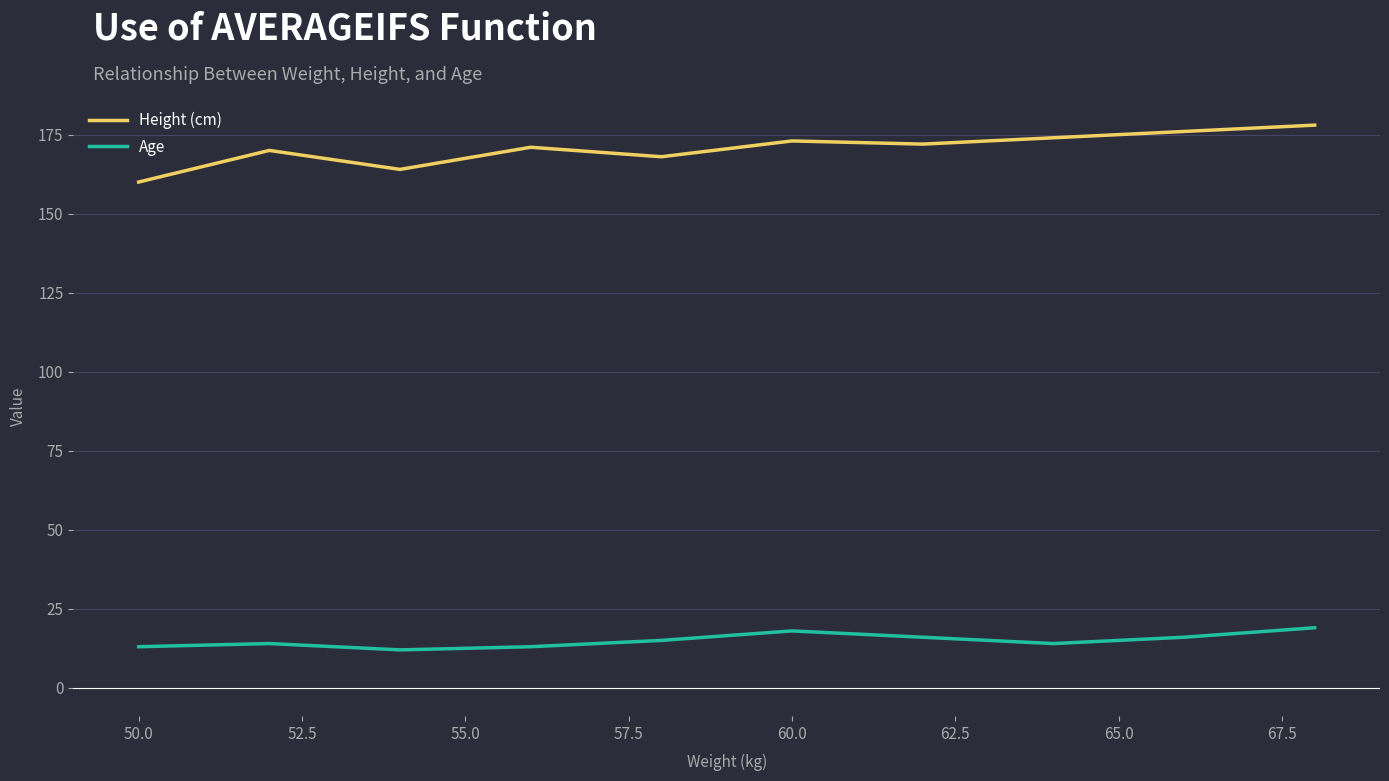

What is the greatest value displayed?

178